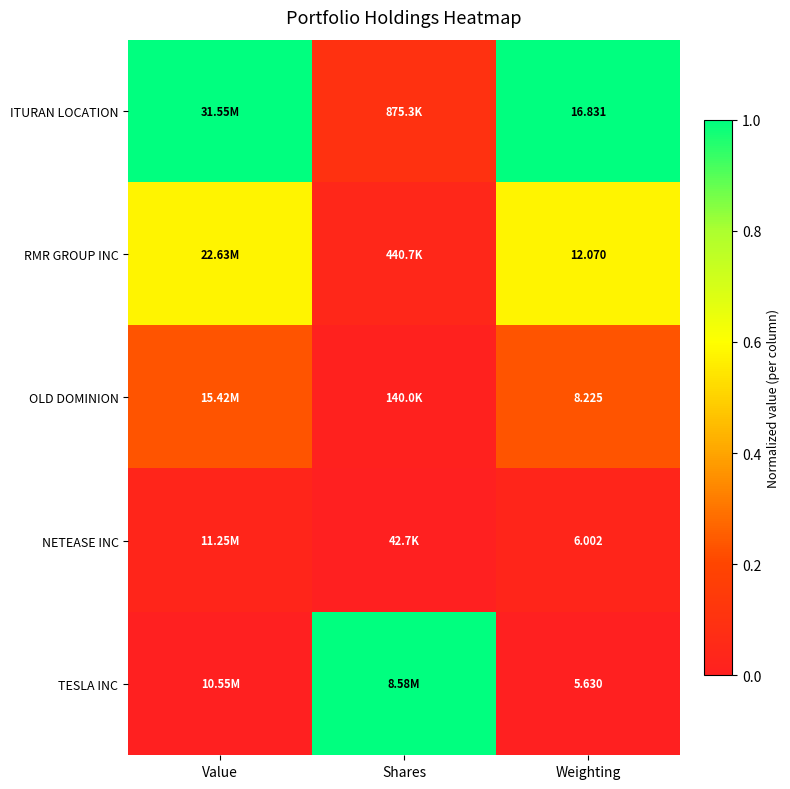

At which label is OLD DOMINION closest to 0?

Shares